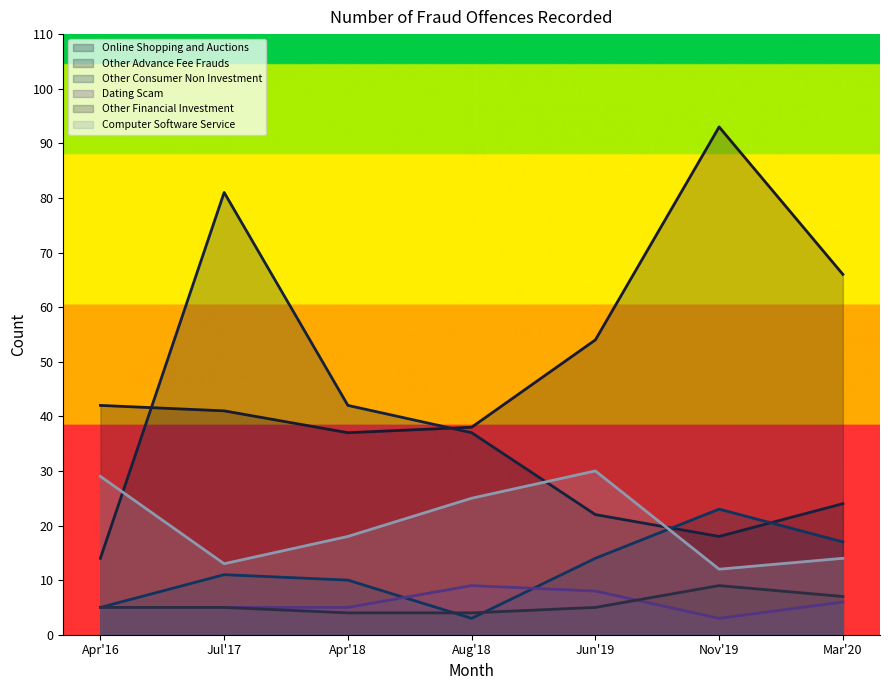

True or false: Computer Software Service Fraud and Other Advance Fee Frauds cross at least once.

True